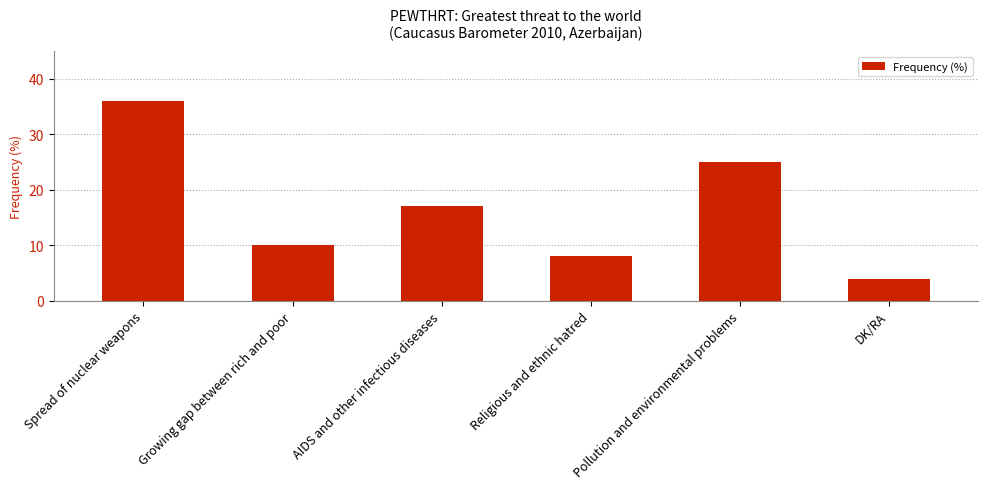

What is the average value?

17